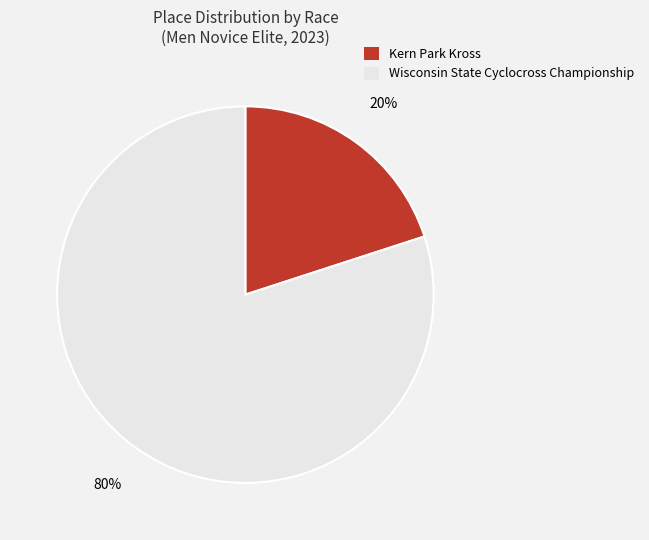

To the nearest percent, what is the combined percentage of Wisconsin State Cyclocross Championship and Kern Park Kross?

100%